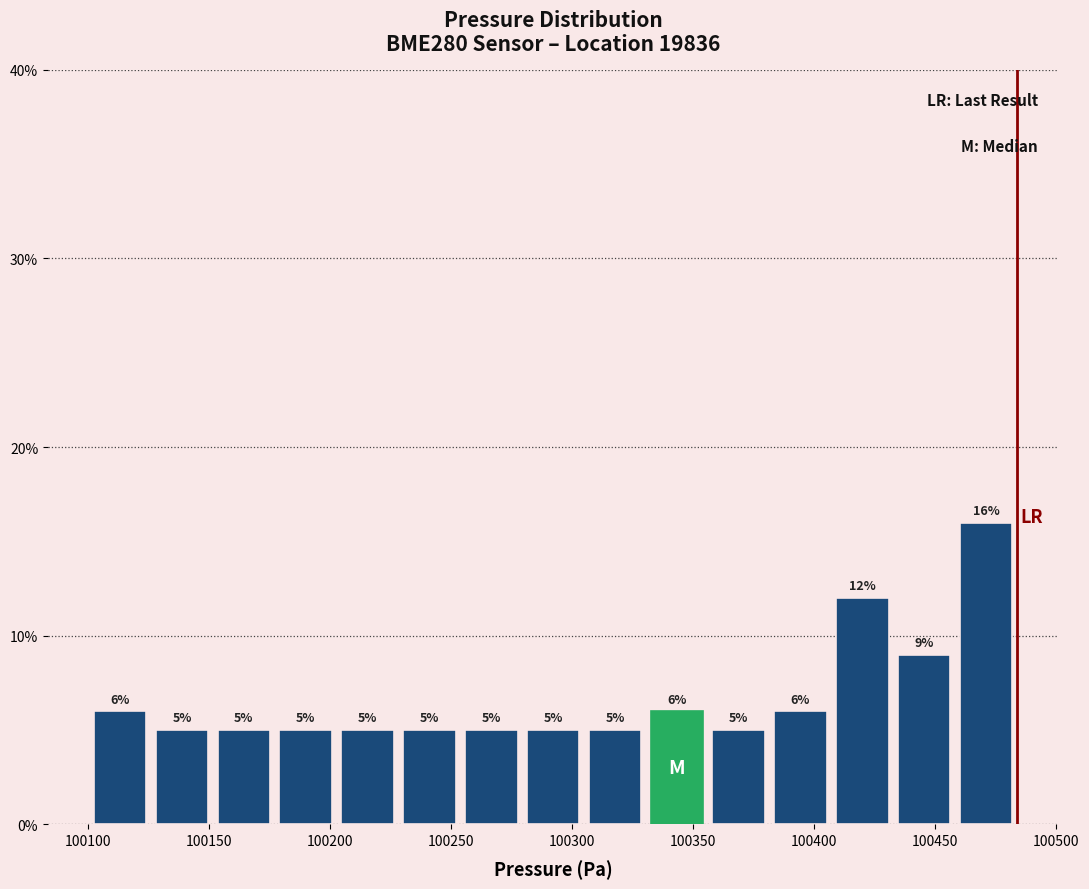

Reading left to right, list every bar in this chart as the range it spans on the x-axis followed by its height. The bar edges are not printed on the chart, so give them approximately, as read against the axis.

100100 to 100125: 6
100125 to 100150: 5
100150 to 100175: 5
100175 to 100205: 5
100205 to 100230: 5
100230 to 100255: 5
100255 to 100280: 5
100280 to 100305: 5
100305 to 100330: 5
100330 to 100355: 6
100355 to 100380: 5
100380 to 100405: 6
100405 to 100435: 12
100435 to 100460: 9
100460 to 100485: 16